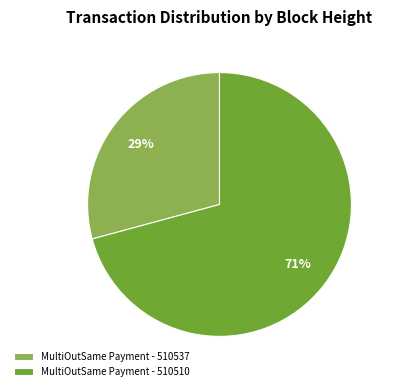

To the nearest percent, what is the difference between the MultiOutSame Payment - 510537 and MultiOutSame Payment - 510510 slice percentages?

42%